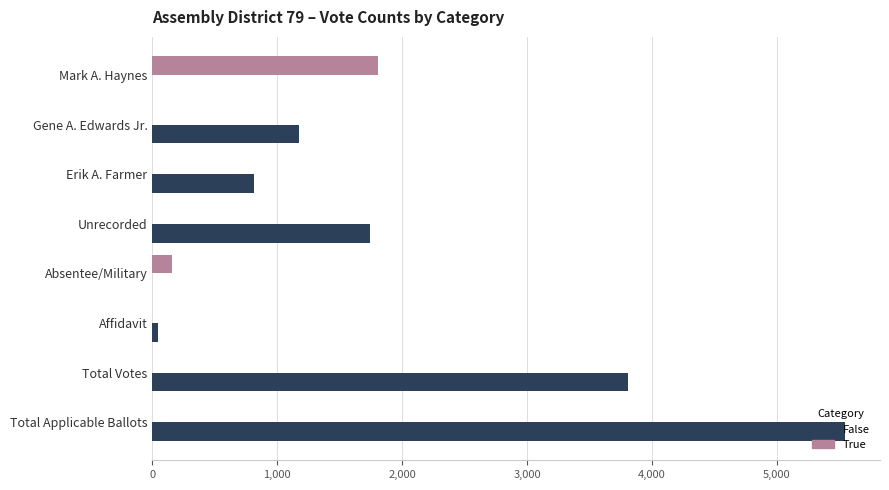

Which category has the highest value in the False series?

Total Applicable Ballots